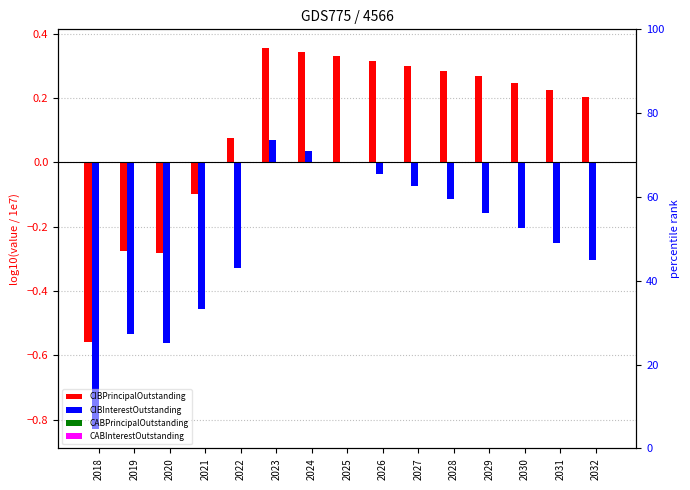

How many bars are there in each group?

4